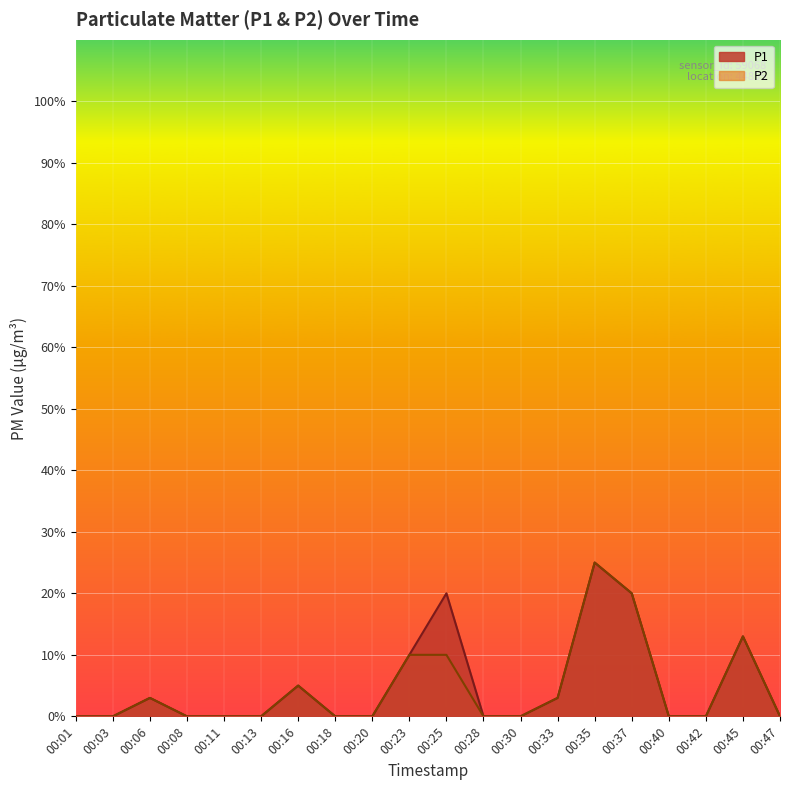

What is the sum of all P2 values?

0.9